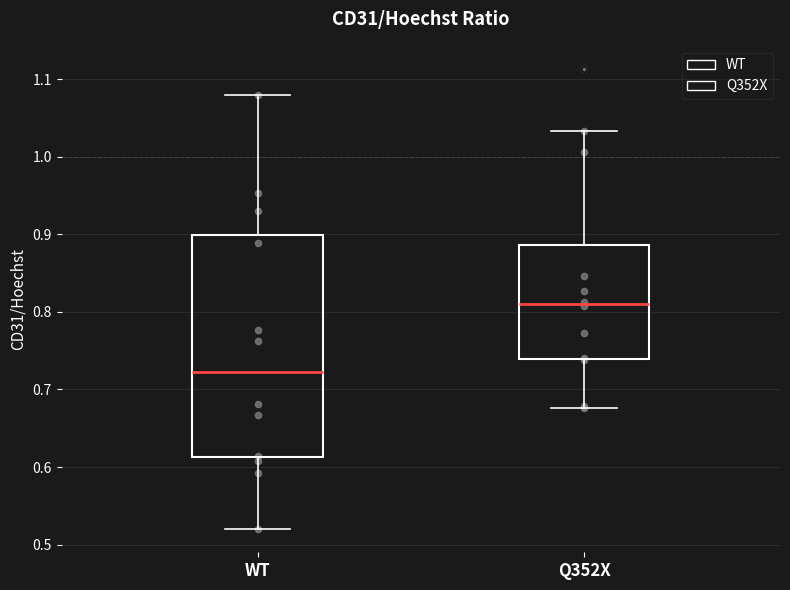

Which box is the tallest, from its lower edge to its upper edge?

WT